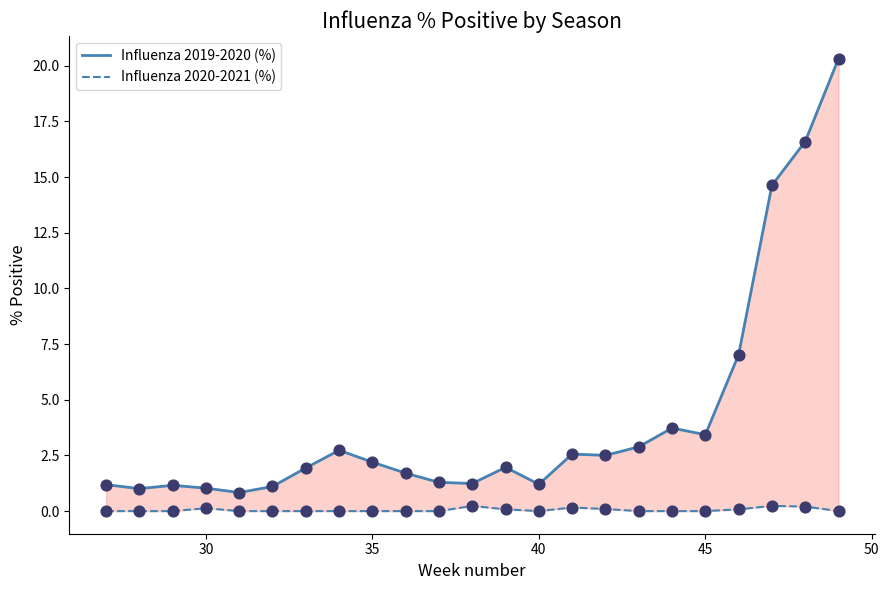

At how many categories does at least one series exceed 8?

3